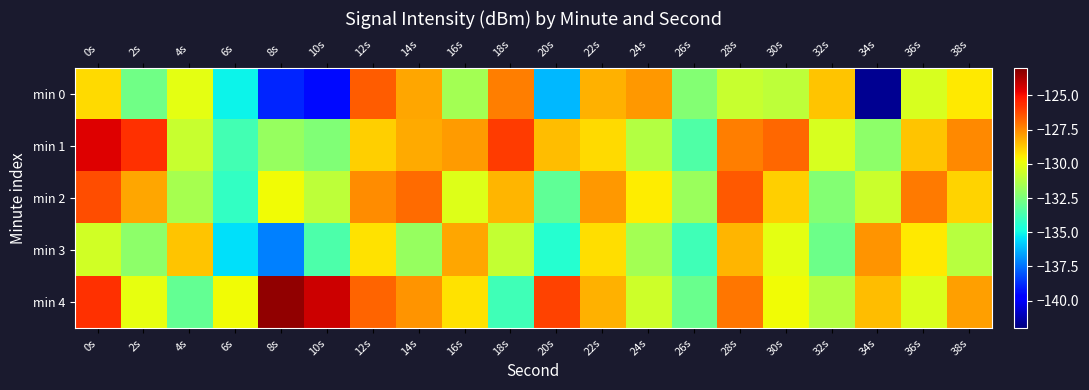

Reading left to right, extract all data points from this chart.

min 0: 0s=-129.1	2s=-132.7	4s=-130.1	6s=-135.1	8s=-138.9	10s=-139.4	12s=-126.6	14s=-128.1	16s=-131.6	18s=-127.3	20s=-136.2	22s=-128.3	24s=-127.8	26s=-132.3	28s=-130.7	30s=-131.0	32s=-128.6	34s=-141.7	36s=-130.4	38s=-129.4
min 1: 0s=-124.6	2s=-125.7	4s=-130.8	6s=-133.8	8s=-131.9	10s=-132.4	12s=-128.9	14s=-128.1	16s=-127.9	18s=-125.9	20s=-128.5	22s=-129.1	24s=-131.2	26s=-133.5	28s=-127.3	30s=-126.8	32s=-130.4	34s=-132.1	36s=-128.7	38s=-127.5
min 2: 0s=-126.3	2s=-128.1	4s=-131.5	6s=-134.2	8s=-129.8	10s=-131.0	12s=-127.6	14s=-126.9	16s=-130.2	18s=-128.4	20s=-133.1	22s=-127.8	24s=-129.5	26s=-131.8	28s=-126.5	30s=-128.9	32s=-132.3	34s=-130.7	36s=-127.2	38s=-129.0
min 3: 0s=-130.5	2s=-132.1	4s=-128.7	6s=-135.4	8s=-137.2	10s=-133.6	12s=-129.3	14s=-131.9	16s=-128.1	18s=-130.8	20s=-134.5	22s=-129.2	24s=-131.6	26s=-133.9	28s=-128.4	30s=-130.1	32s=-132.8	34s=-127.7	36s=-129.4	38s=-131.1
min 4: 0s=-125.7	2s=-130.0	4s=-133.0	6s=-129.8	8s=-123.3	10s=-124.3	12s=-126.8	14s=-127.7	16s=-129.2	18s=-133.8	20s=-126.1	22s=-128.3	24s=-130.6	26s=-132.9	28s=-127.1	30s=-129.8	32s=-131.2	34s=-128.5	36s=-130.3	38s=-127.9